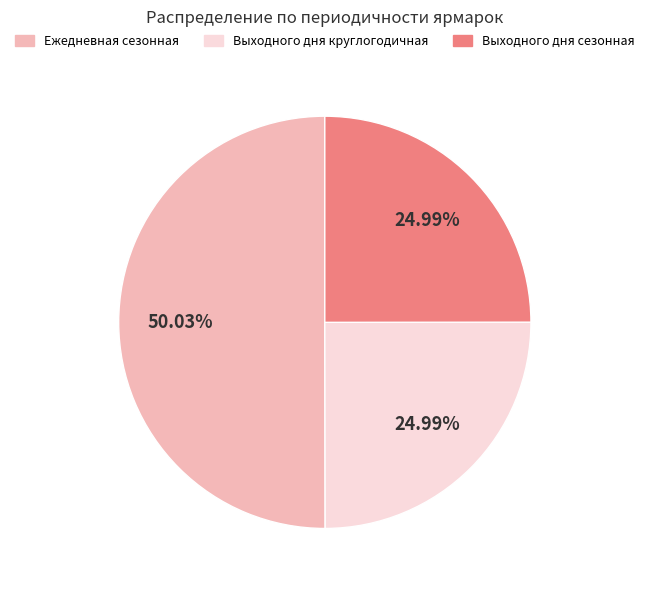

How many segments does this pie chart have?

3